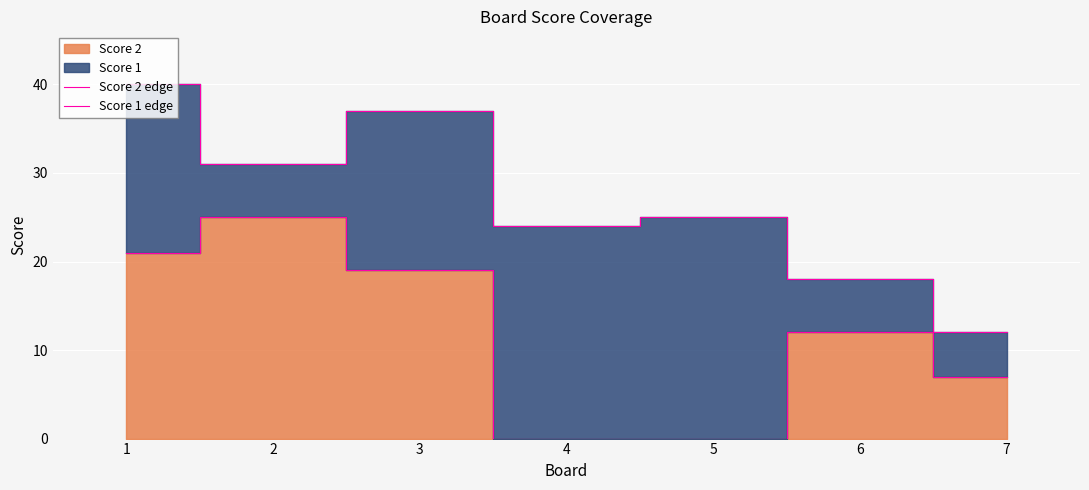

True or false: Score 1 edge and Score 2 edge intersect in this chart.

False